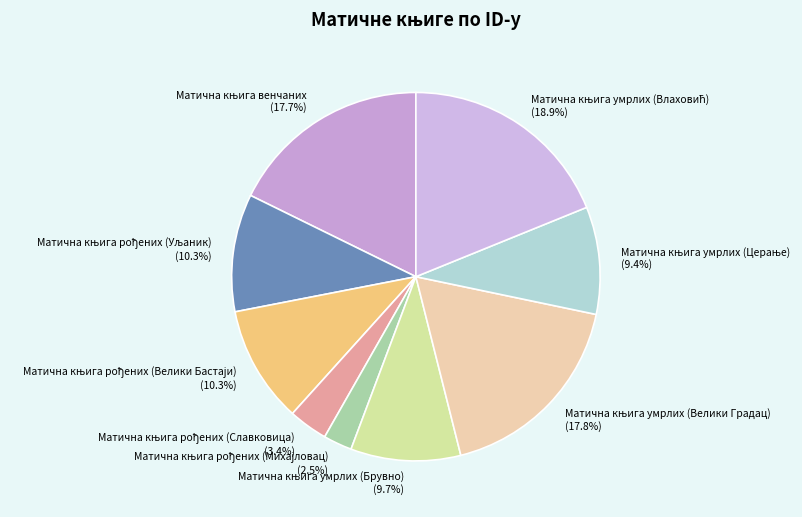

Is there any slice that represents more than half of the pie?

No